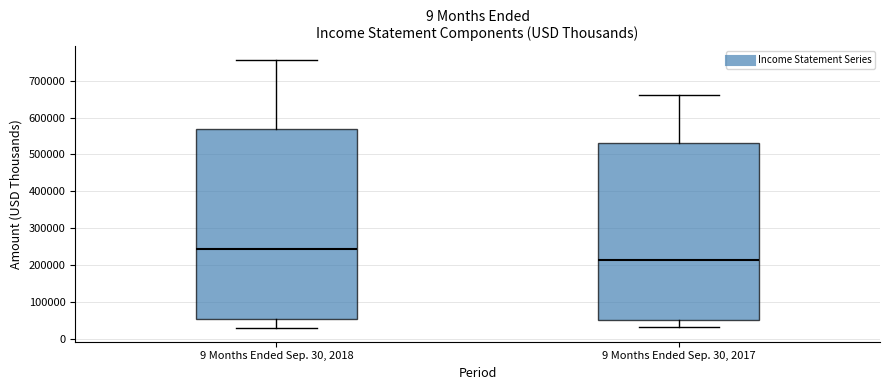

Where does the median line of the box for 9 Months Ended Sep. 30, 2018 sit on the y-axis? The values are not printed on the chart, so give them approximately, as read against the axis.

240000